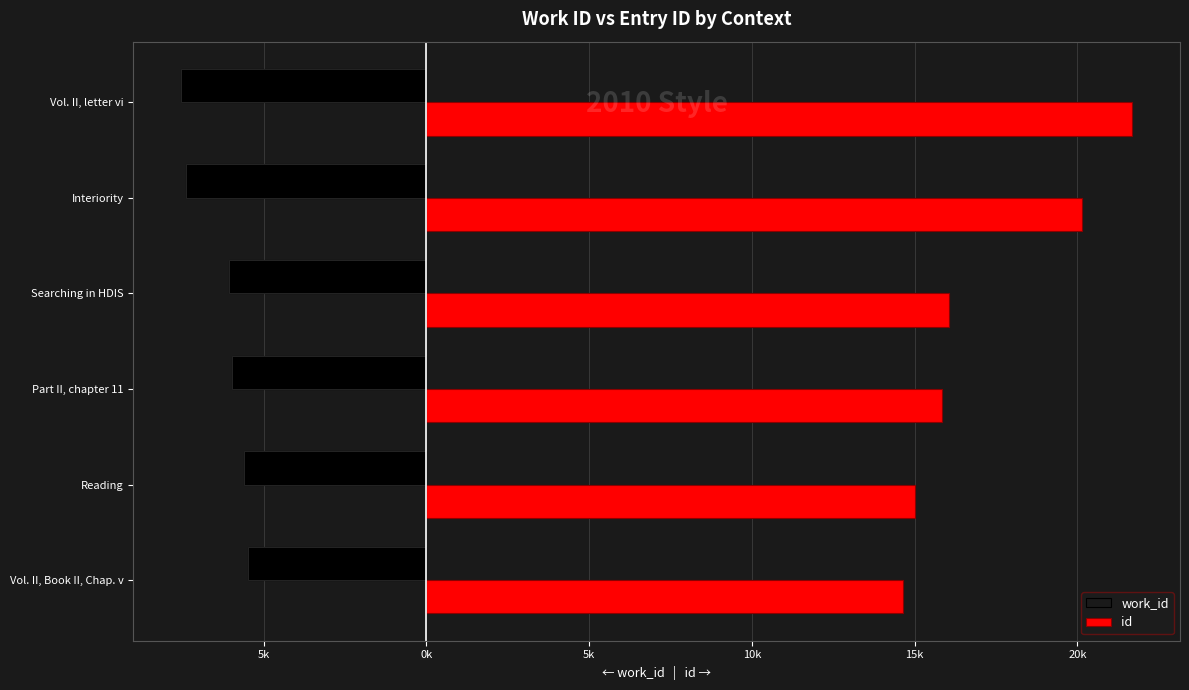

Read the work_id value at Searching in HDIS.

-6071